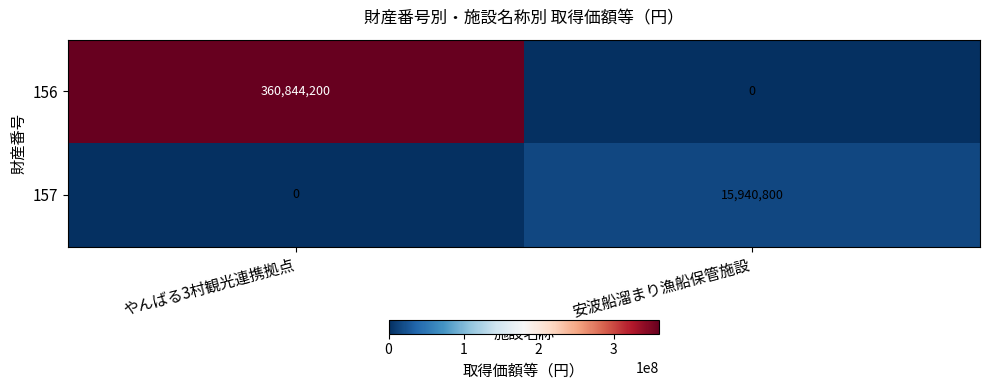

How many values in 156 are above zero?

1